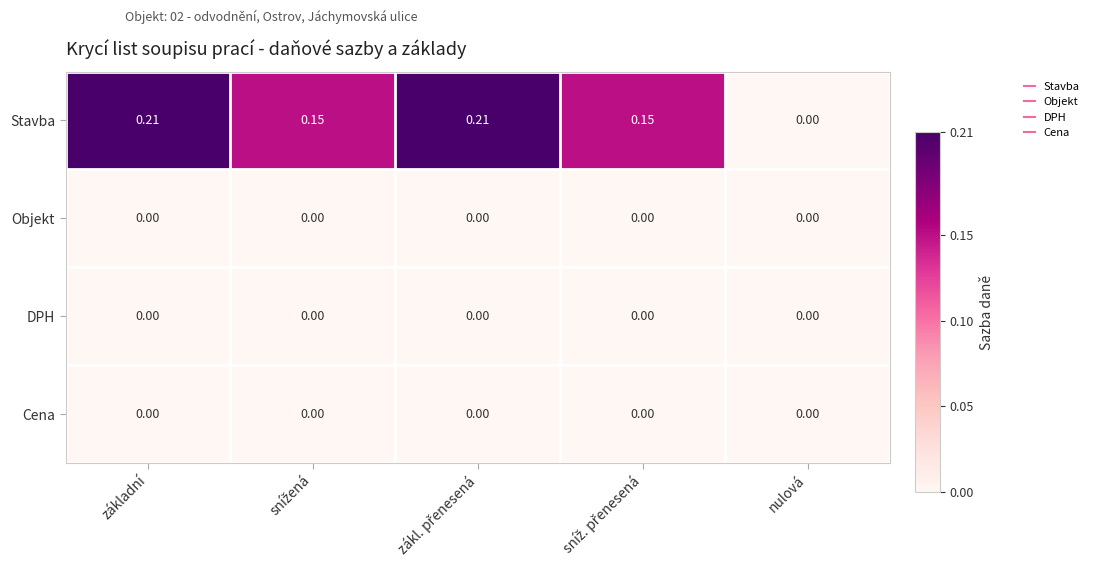

Which series has the largest range (max minus min)?

Stavba